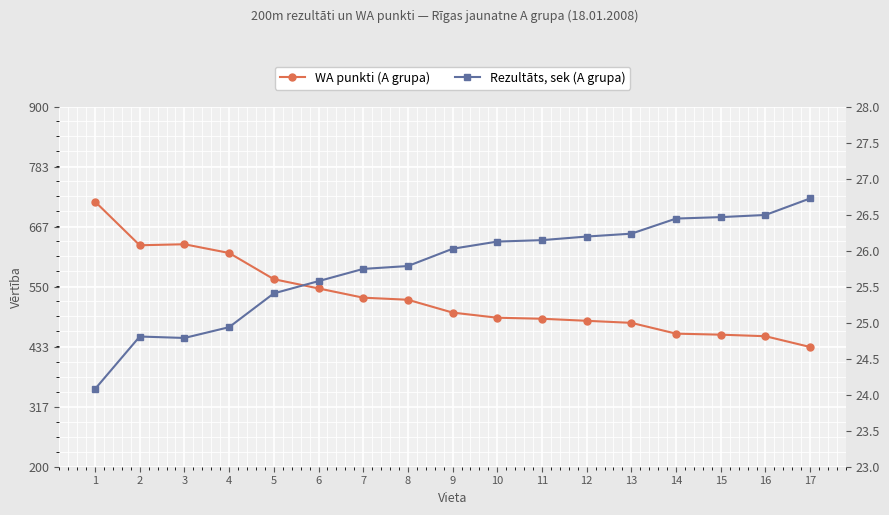

Reading left to right, list all the values displayed in this chart.

WA punkti (A grupa): 716.0	631.0	633.0	616.0	565.0	547.0	529.0	525.0	500.0	490.0	488.0	484.0	480.0	459.0	457.0	454.0	433.0
Rezultāts, sek (A grupa): 24.1	24.8	24.8	24.9	25.4	25.6	25.8	25.8	26.0	26.1	26.1	26.2	26.2	26.4	26.5	26.5	26.7